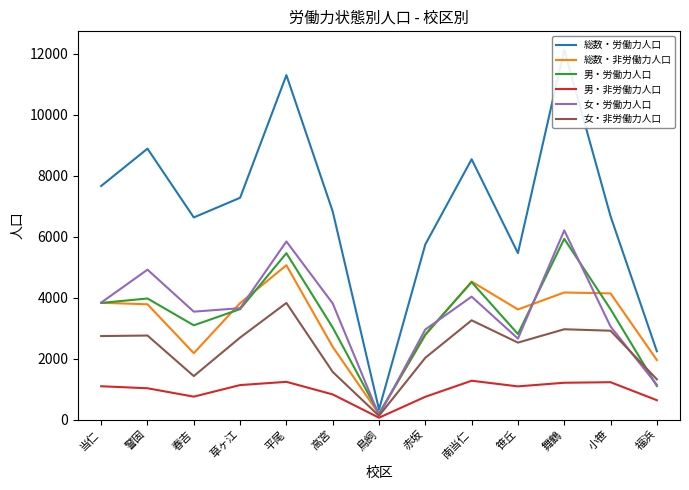

Reading left to right, transcribe all the data shown in this chart.

総数・労働力人口: 7666	8892	6634	7279	11305	6831	330	5748	8544	5463	12139	6675	2241
総数・非労働力人口: 3832	3783	2177	3821	5064	2386	182	2773	4530	3613	4170	4140	1954
男・労働力人口: 3827	3973	3093	3624	5460	3020	193	2793	4510	2807	5931	3622	1101
男・非労働力人口: 1092	1026	751	1131	1237	824	60	746	1273	1088	1207	1225	634
女・労働力人口: 3839	4919	3541	3655	5845	3811	137	2955	4034	2656	6208	3053	1140
女・非労働力人口: 2740	2757	1426	2690	3827	1562	122	2027	3257	2525	2963	2915	1320